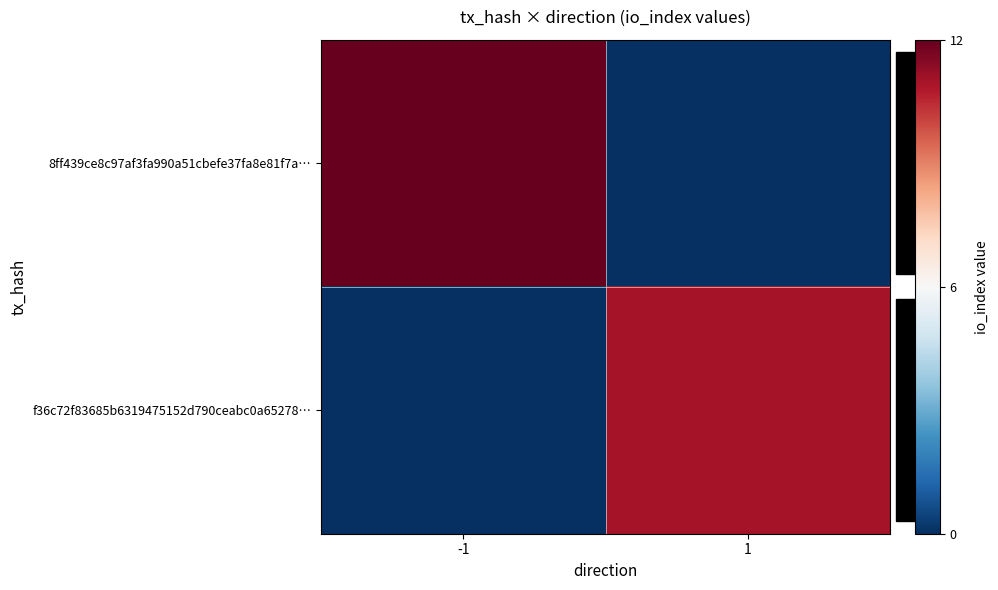

Reading left to right, what are all the values shown in this chart?

8ff439ce8c97af3fa990a51cbefe37fa8e81f7a…: -1=12	1=0
f36c72f83685b6319475152d790ceabc0a65278…: -1=0	1=11